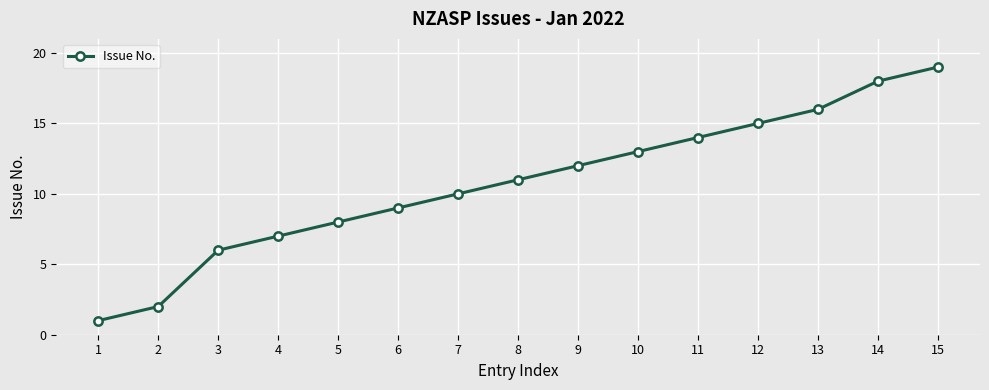

What is the smallest value displayed?

1